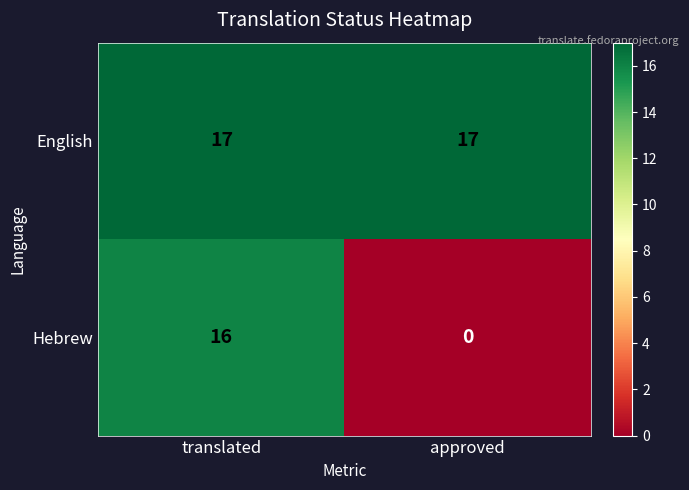

Which series has the largest range (max minus min)?

Hebrew